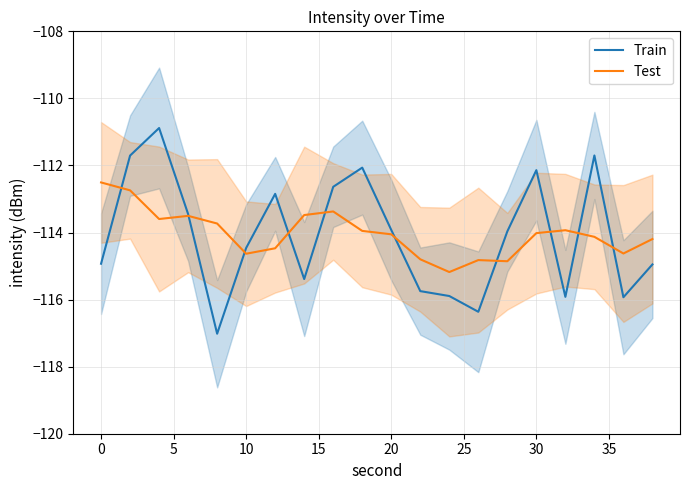

What is the lowest value of the Train series?

-117.0